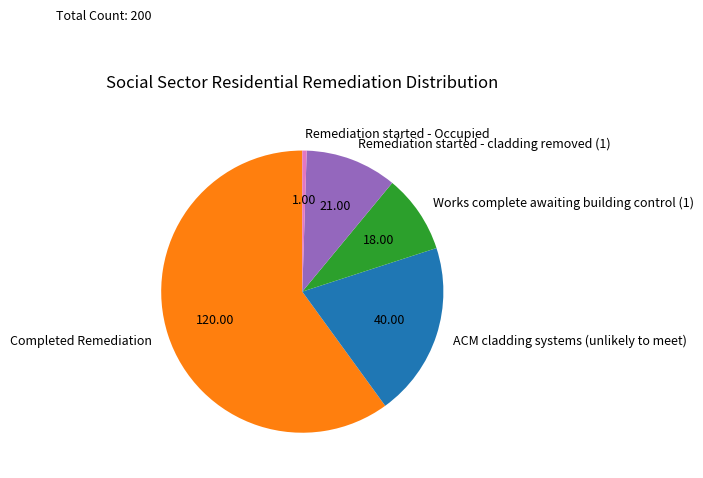

Which category has the biggest portion of the pie?

Completed Remediation